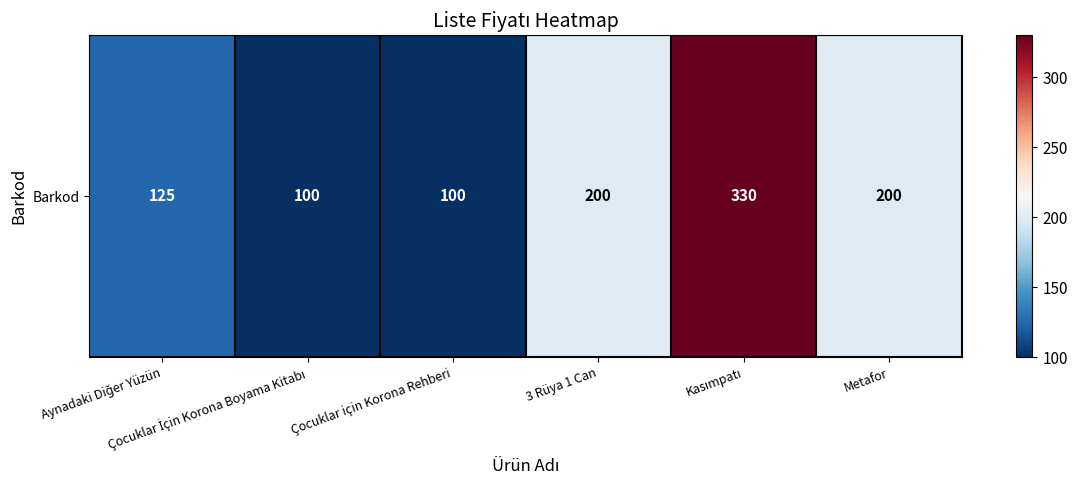

What is the minimum value shown in the chart?

100